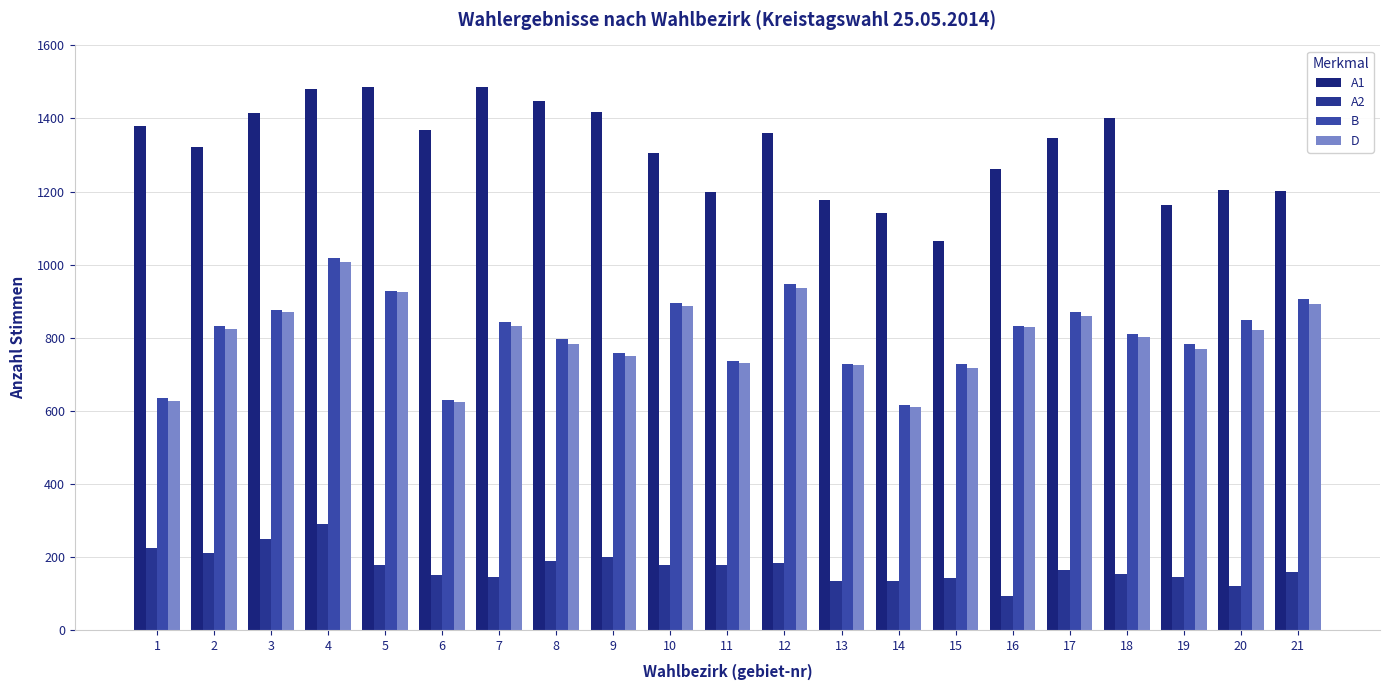

What is the value of the B bar at the 11th from the left?

737